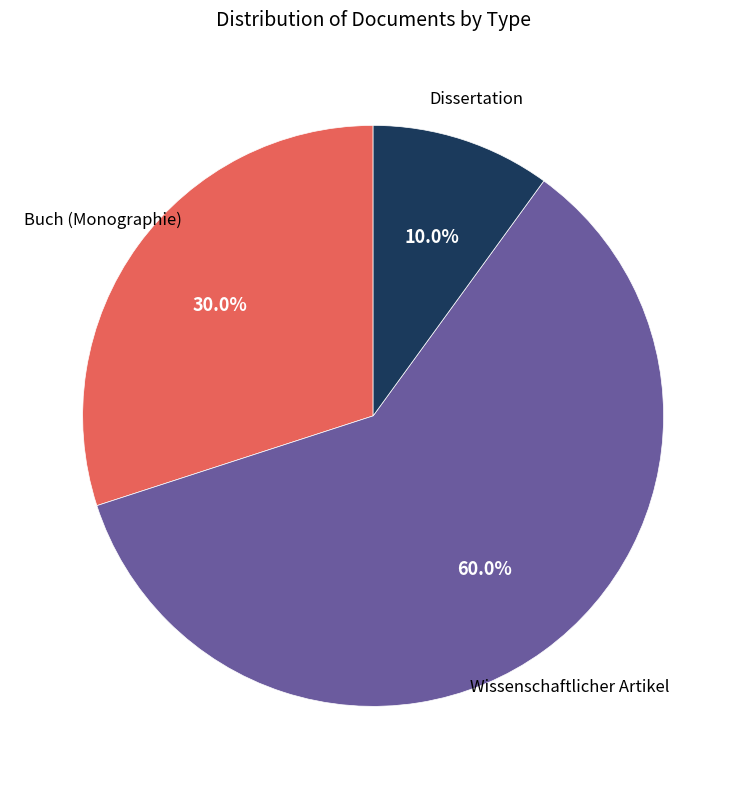

To the nearest percent, what percentage of the pie is Wissenschaftlicher Artikel?

60%